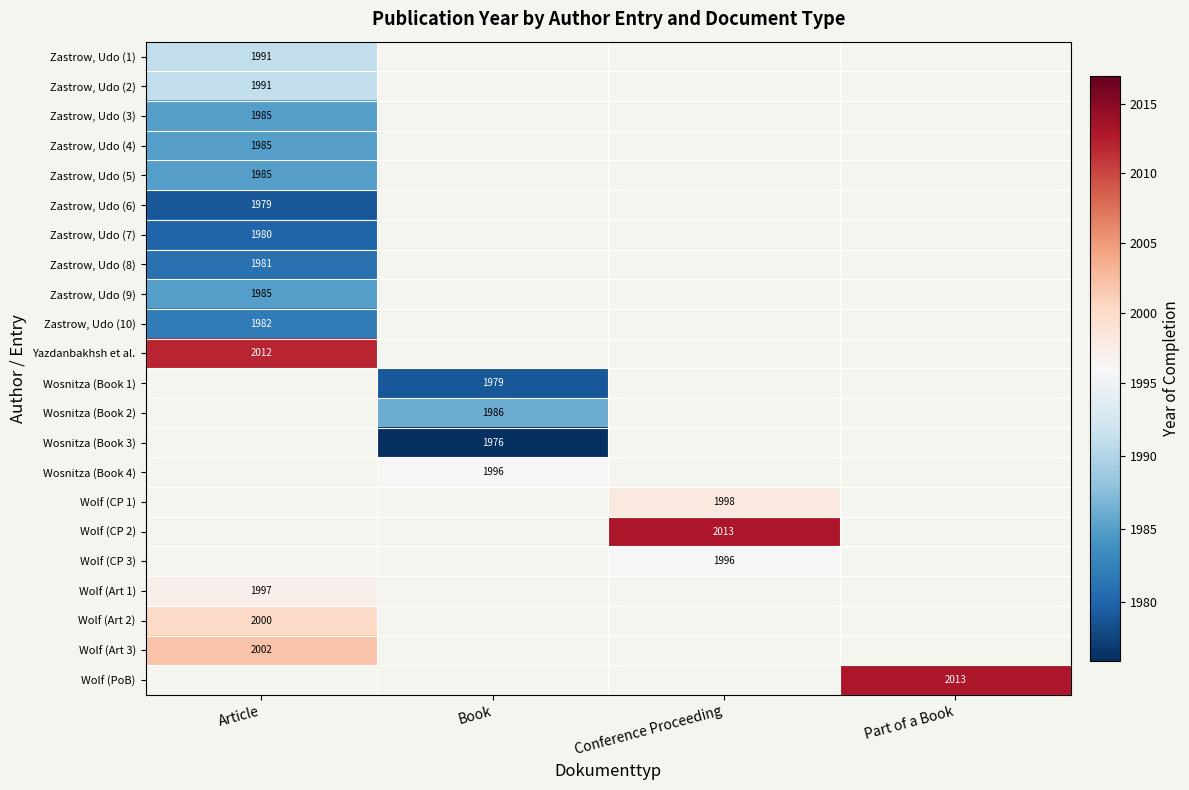

The value of Wosnitza (Book 1) at Book is 1979. True or false?

True